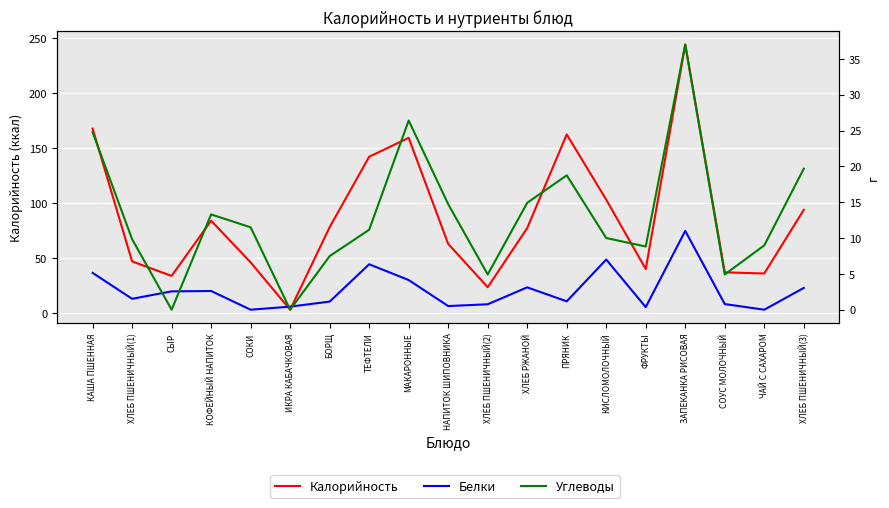

Reading left to right, transcribe all the data shown in this chart.

Калорийность: 167.6	46.9	33.7	83.9	46.0	3.0	78.0	142.0	159.2	62.9	23.4	77.2	162.3	103.0	40.0	244.0	37.0	35.9	93.8
Белки: 5.1	1.5	2.6	2.6	0.0	0.4	1.1	6.3	4.1	0.5	0.8	3.1	1.2	7.0	0.4	11.0	0.8	0.0	3.0
Углеводы: 24.8	9.8	0.0	13.3	11.5	0.0	7.5	11.2	26.4	14.7	4.9	14.9	18.8	10.0	8.8	37.0	4.9	9.0	19.7